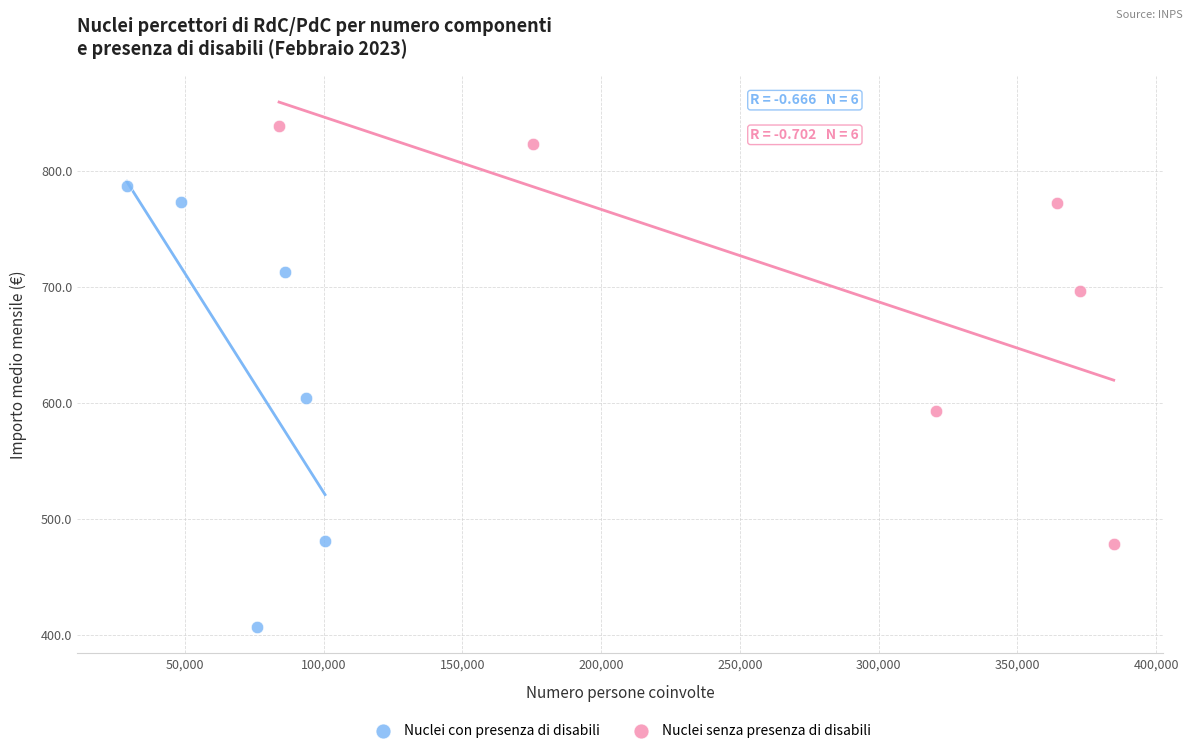

Which series has the widest spread of Y values?

Nuclei con presenza di disabili